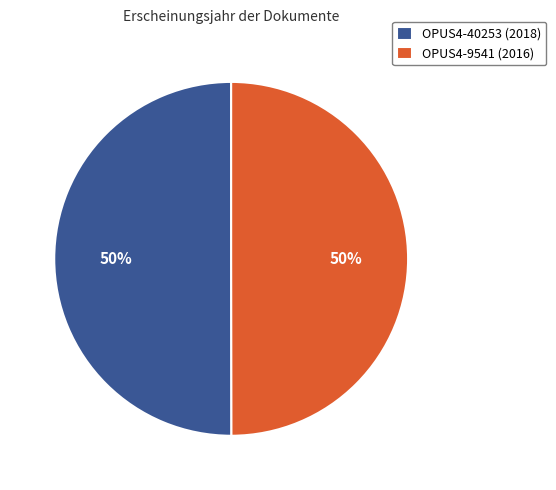

Is the sum of OPUS4-9541 (2016) and OPUS4-40253 (2018) greater than half?

Yes